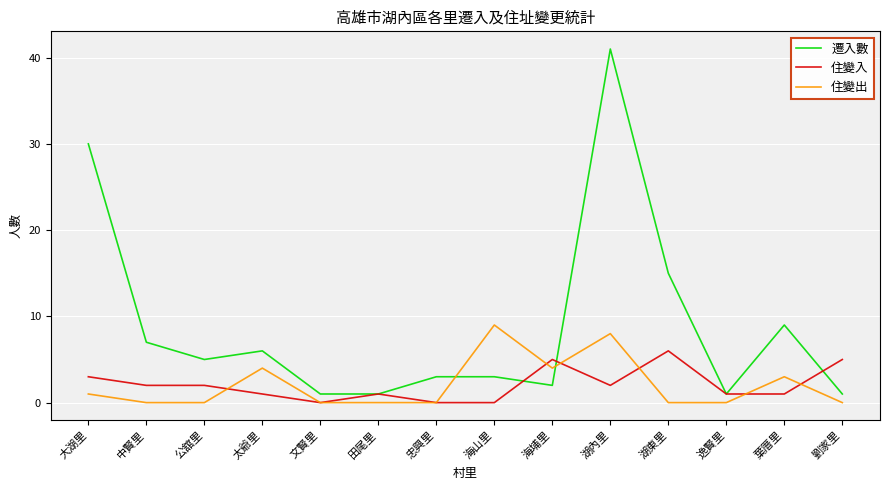

What are all the series names shown in the legend?

遷入數, 住變入, 住變出